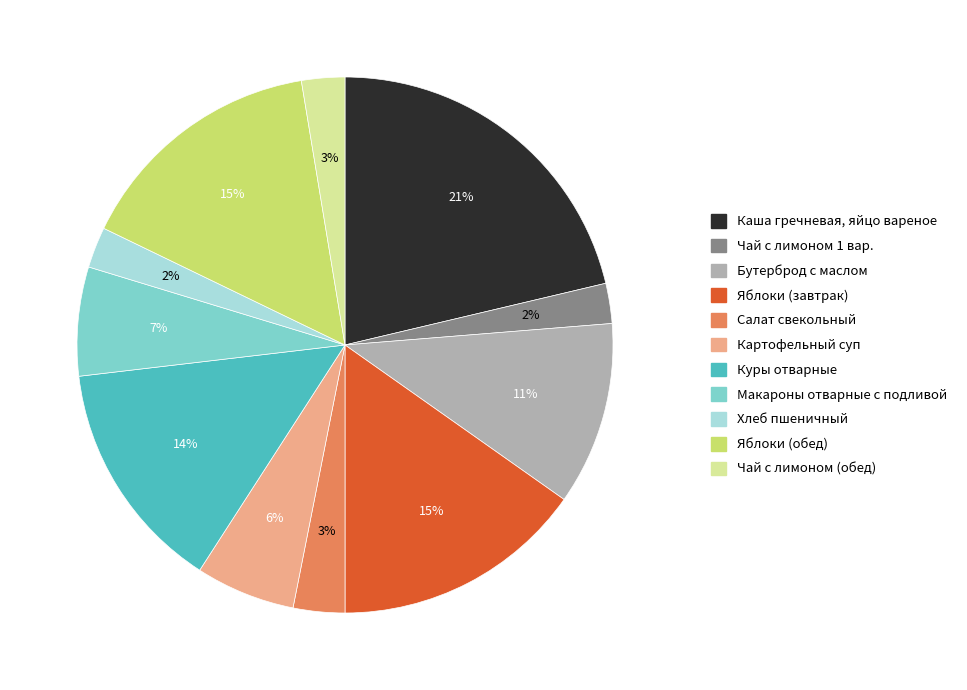

What percentage is the Бутерброд с маслом slice, to the nearest percent?

11%